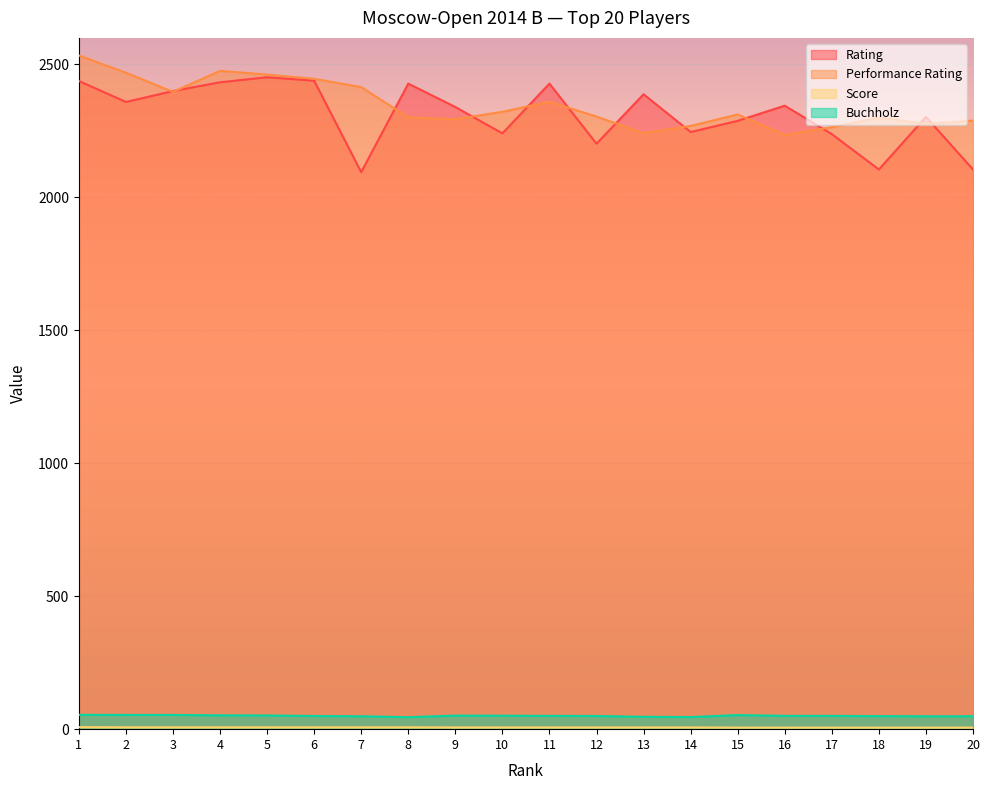

What is the value of the Buchholz point at the 6th from the left?

49.5